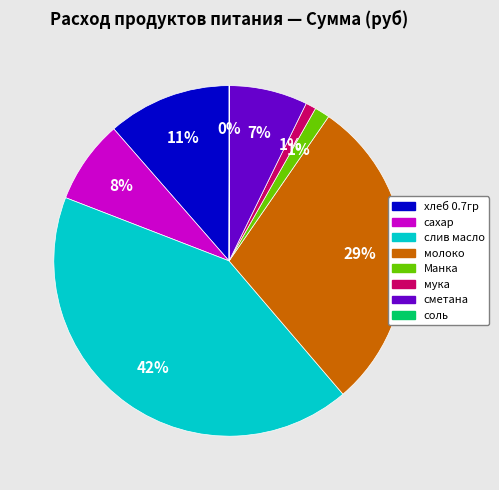

The слив масло slice represents 42% of the pie. True or false?

True